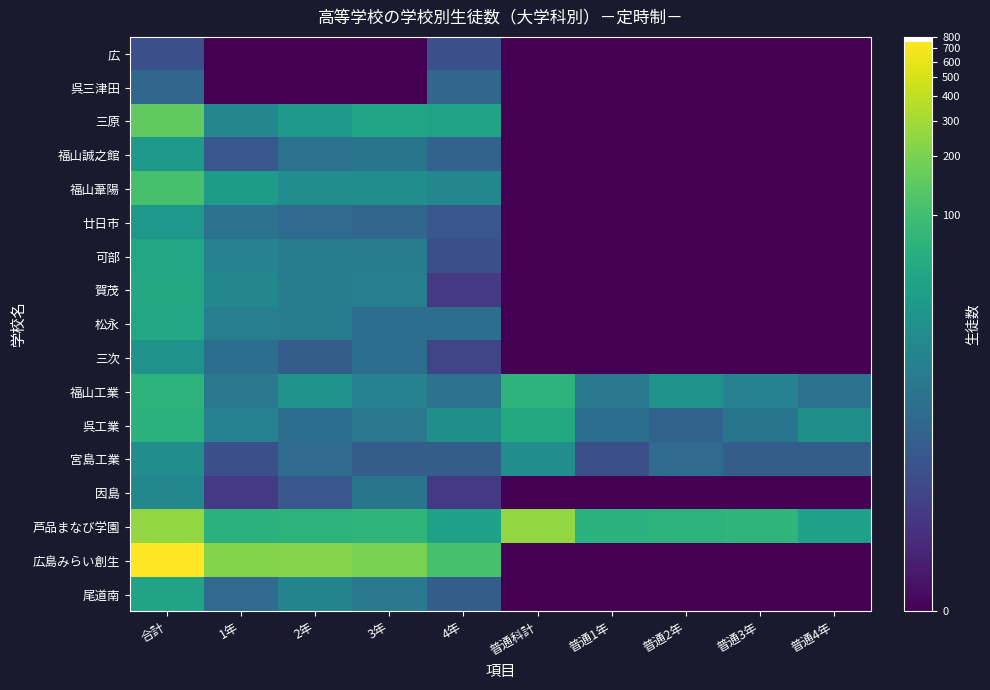

How many data points does each series have?

10